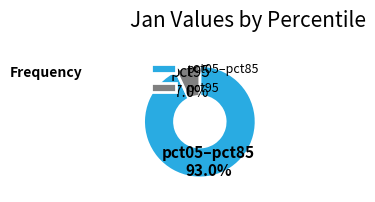

Which category has the biggest portion of the pie?

pct05–pct85